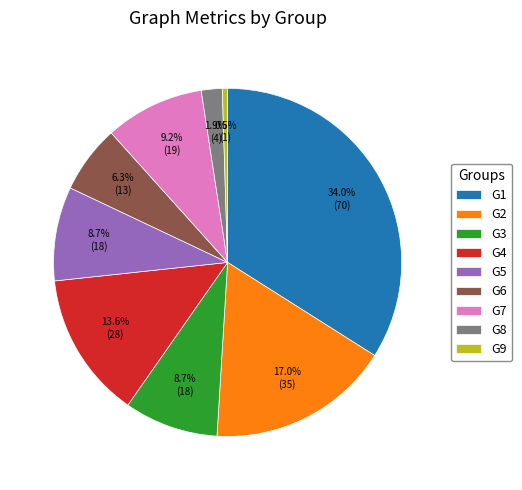

To the nearest percent, what is the difference between the G4 and G1 slice percentages?

20%